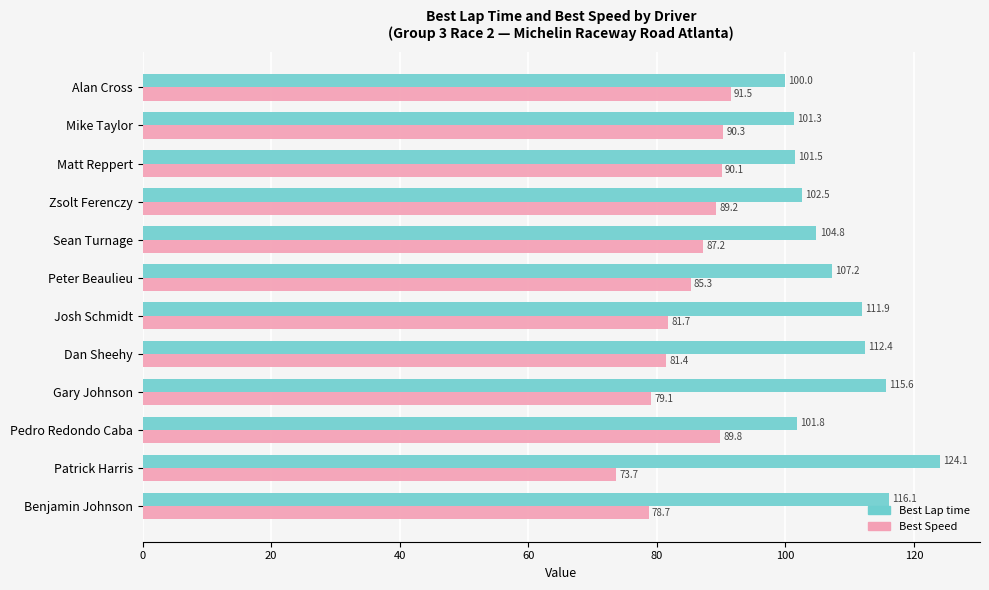

Between Alan Cross and Zsolt Ferenczy, which series saw the biggest shift?

Best Lap time